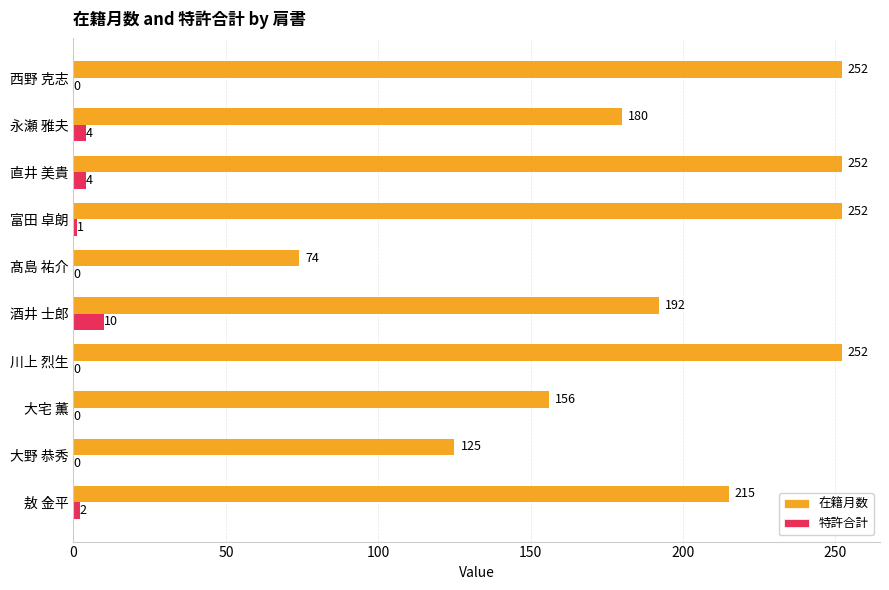

At which category is the sum across all series the highest?

直井 美貴